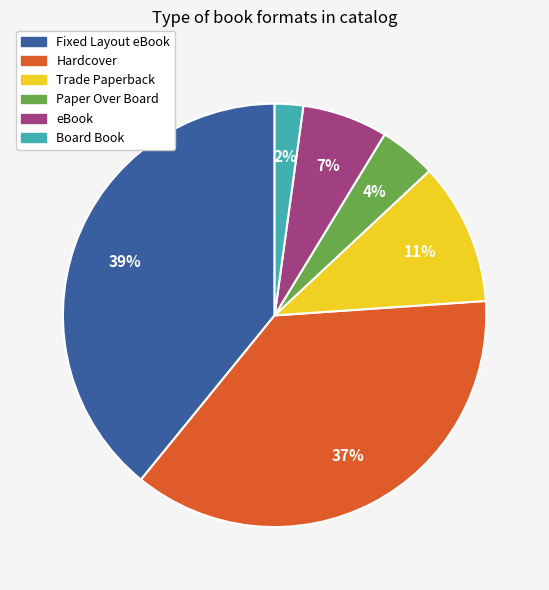

Which has a higher value, eBook or Hardcover?

Hardcover